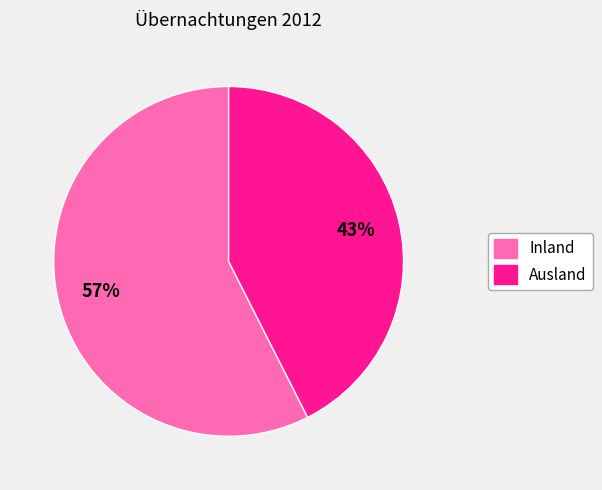

The Inland slice represents 57% of the pie. True or false?

True